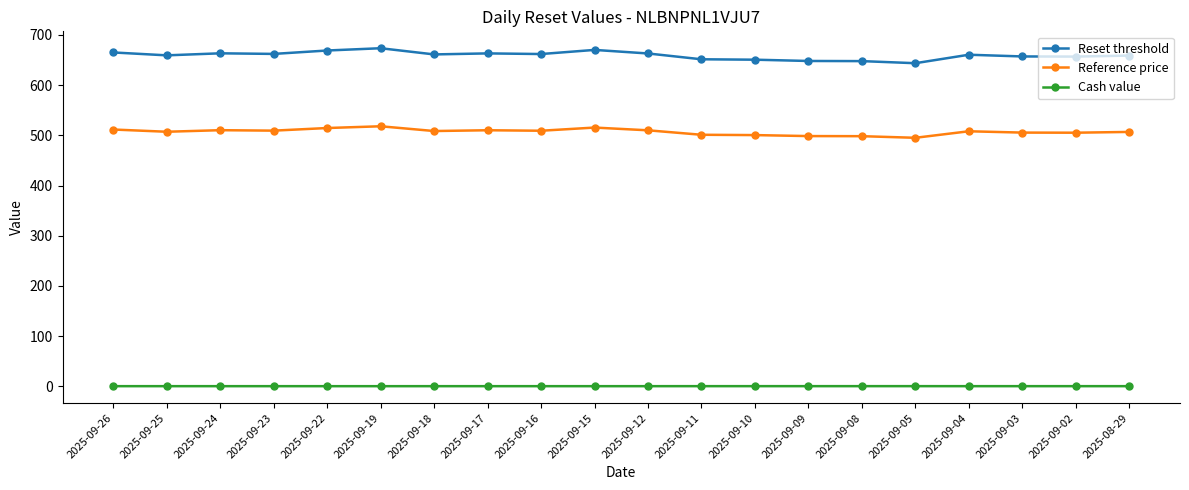

What value does the Cash value series have at 2025-09-09?

0.5